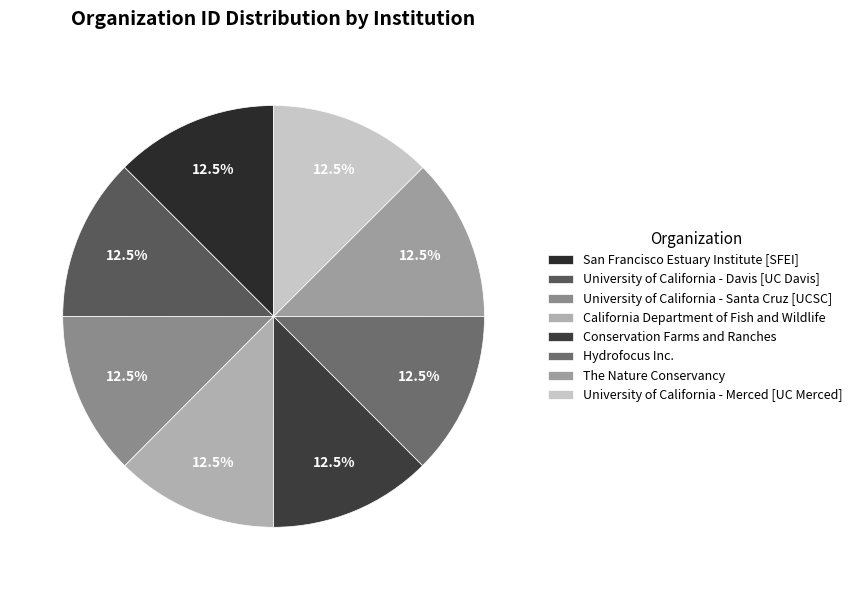

True or false: University of California - Merced [UC Merced] accounts for 13% of the total.

True